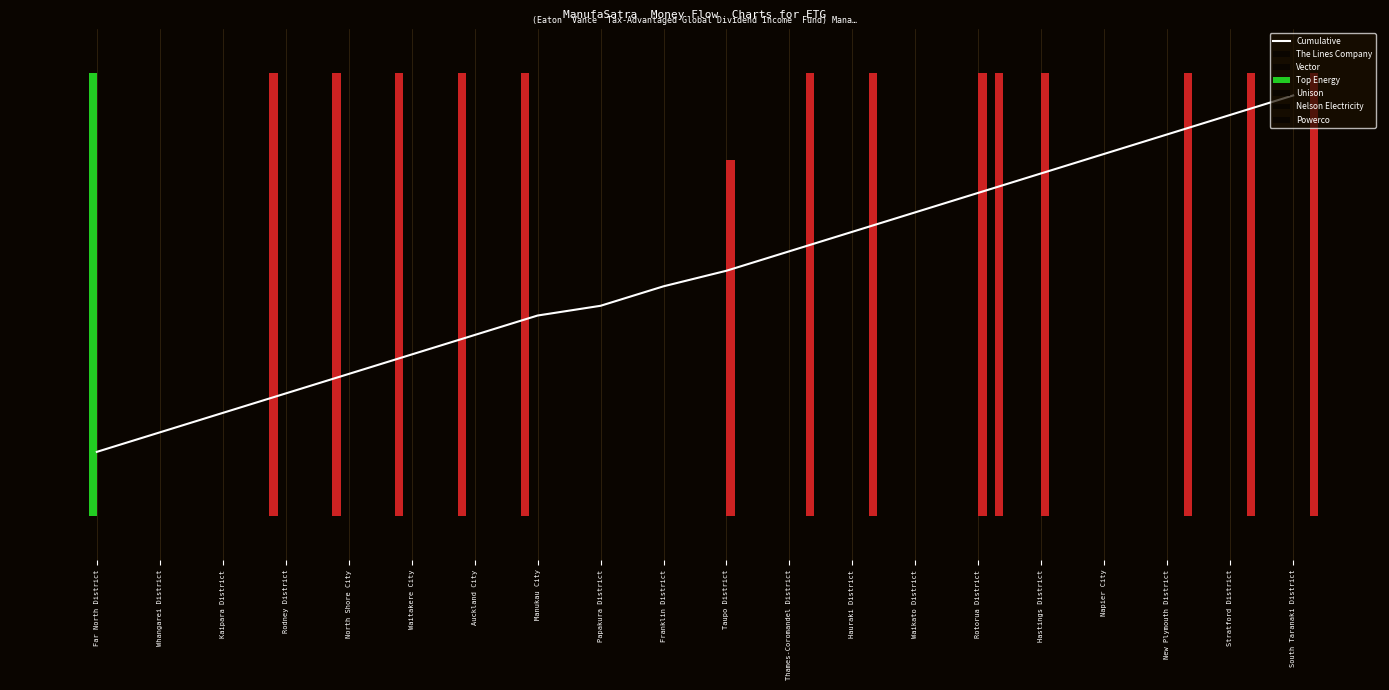

The value of Top Energy at Napier City is 0.0. True or false?

True